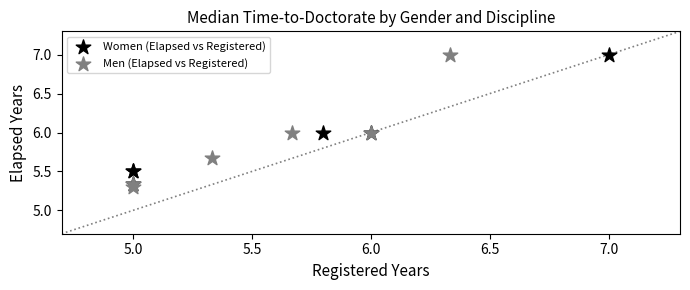

What are all the series names shown in the legend?

Women (Elapsed vs Registered), Men (Elapsed vs Registered)